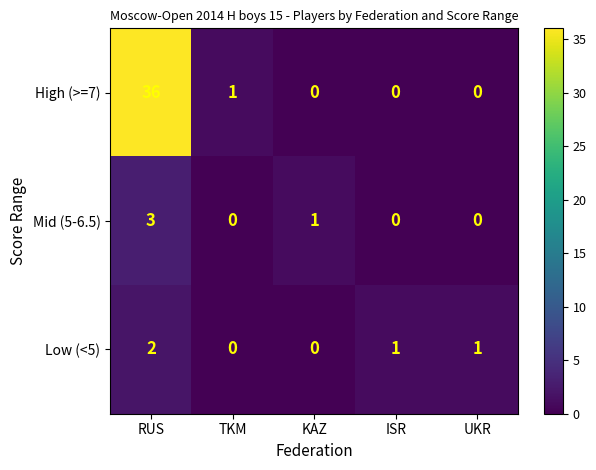

What is the total value across all series at ISR?

1